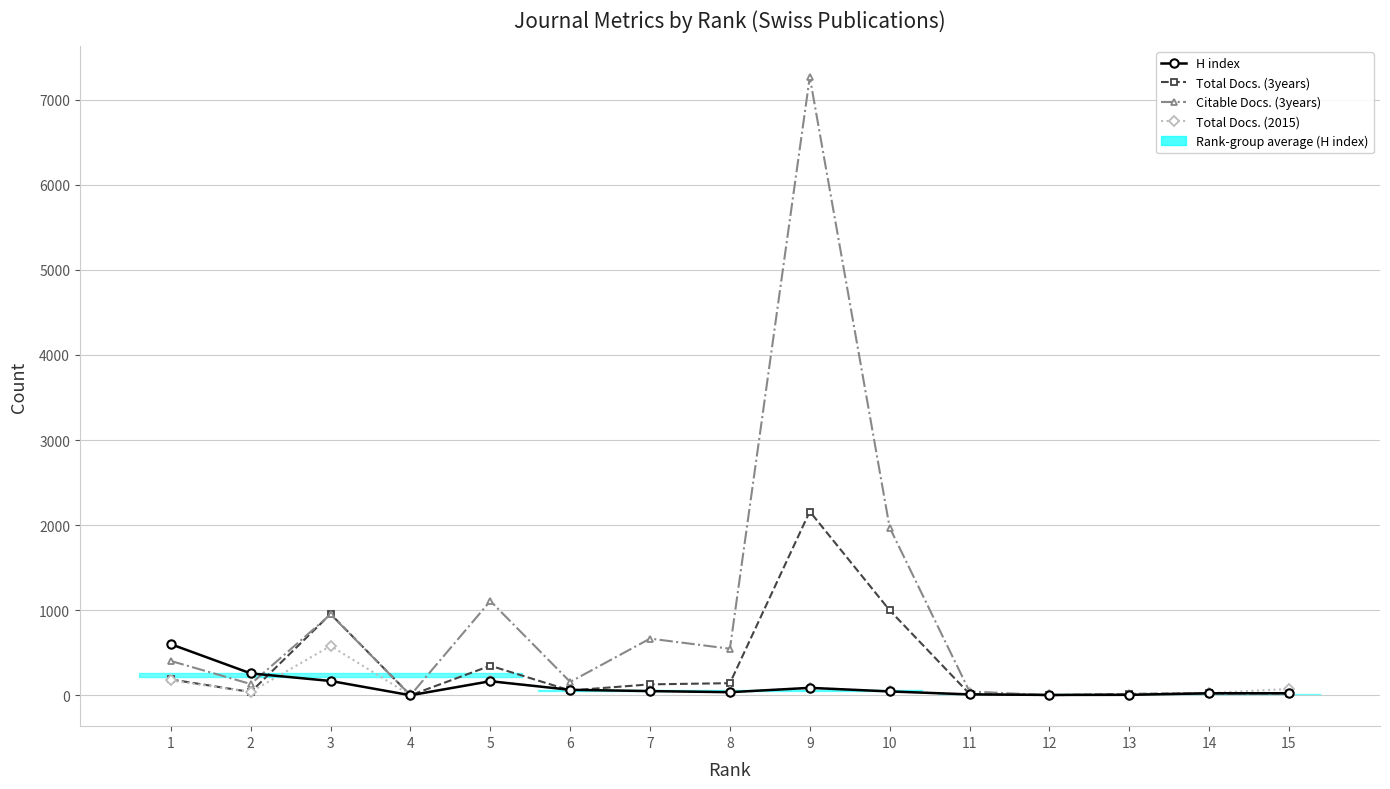

Reading left to right, transcribe all the data shown in this chart.

H index: 600	257	168	0	165	64	49	36	87	45	10	4	5	23	24
Total Docs. (3years): 186	38	955	0	347	56	128	142	2160	999	16	0	16	23	21
Citable Docs. (3years): 403	132	951	0	1108	157	666	547	7268	1972	45	0	14	19	20
Total Docs. (2015): 174	39	580	0	165	64	49	36	87	45	10	4	5	26	74